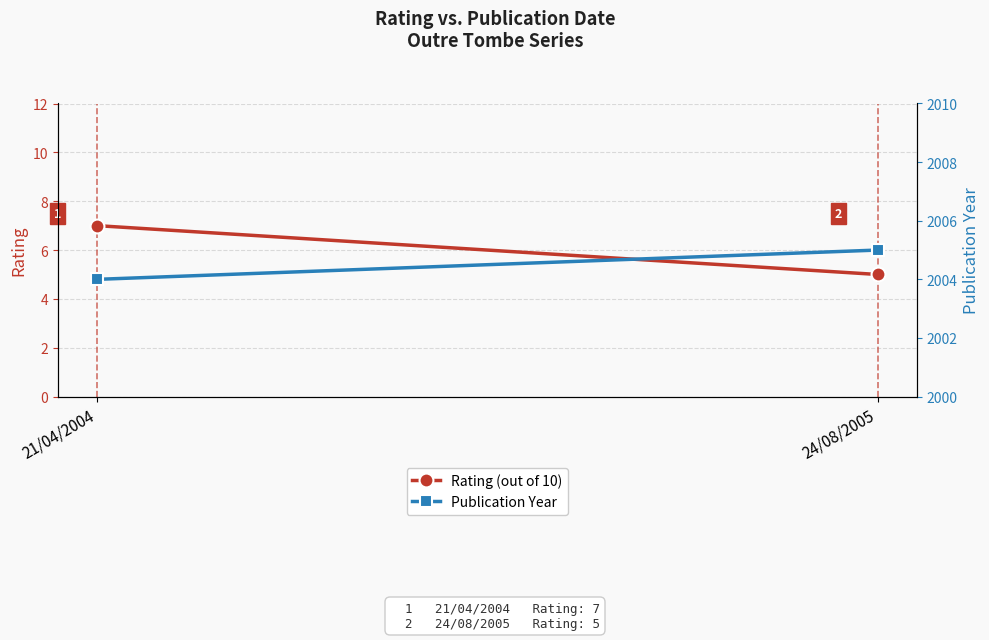

List the labels in order of Publication Year value, largest first.

24/08/2005, 21/04/2004